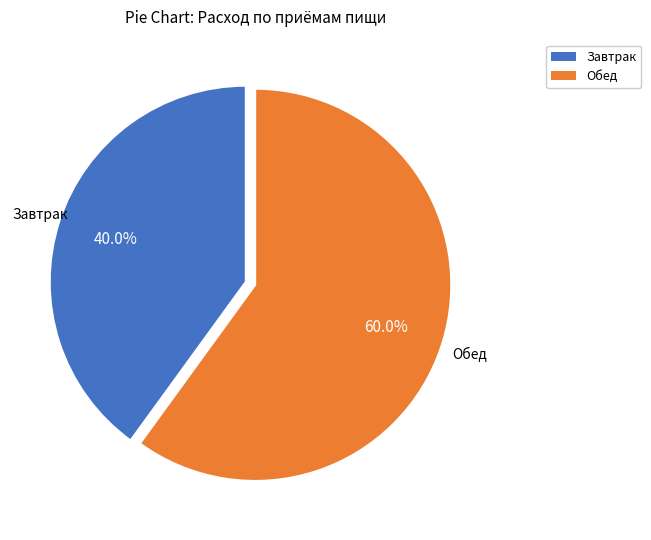

Is it true that Завтрак is 25% of the pie?

False